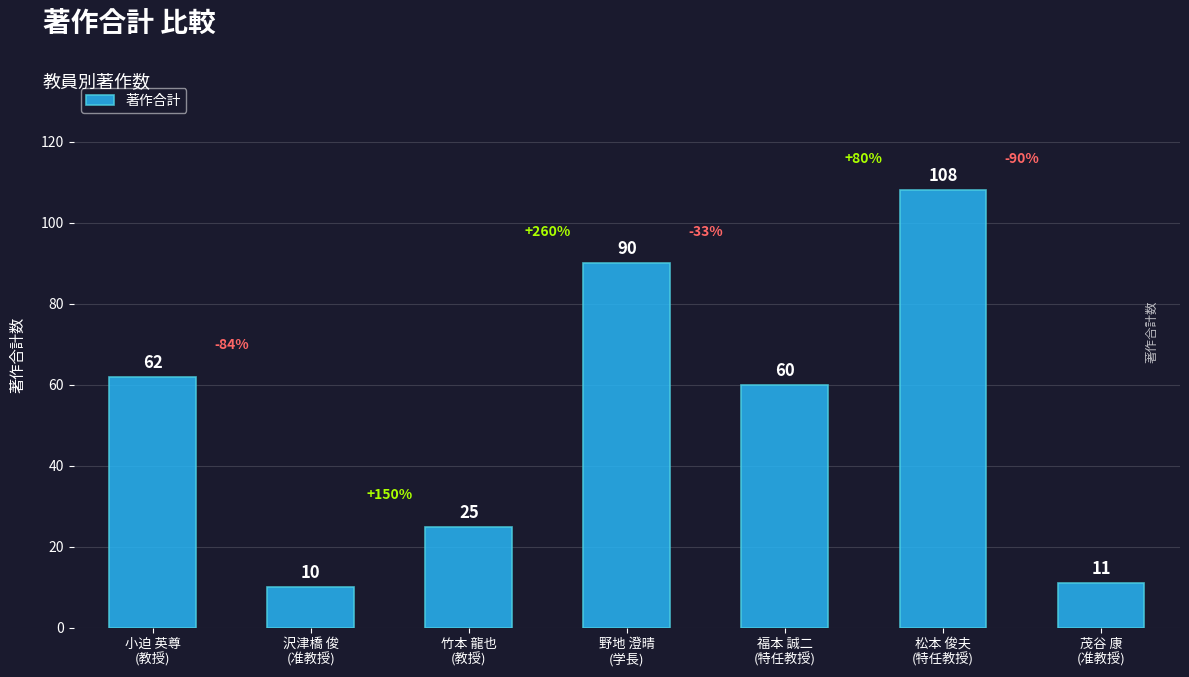

At which category does the chart reach its minimum across all series?

沢津橋 俊
(准教授)